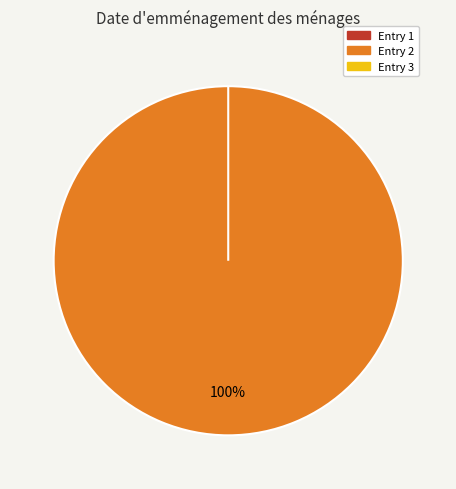

Which slice represents more than half of the pie?

2022-12-13T12:59:21.892Z